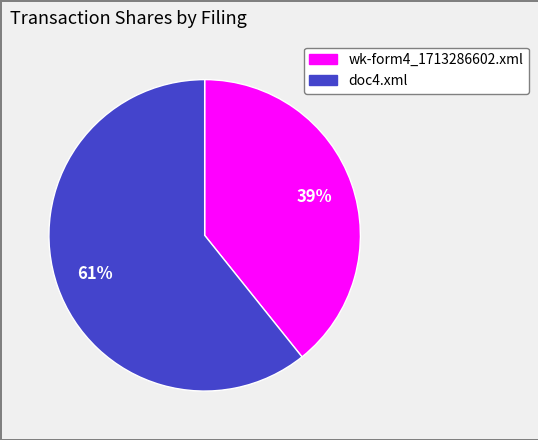

Is it true that doc4.xml is 66% of the pie?

False